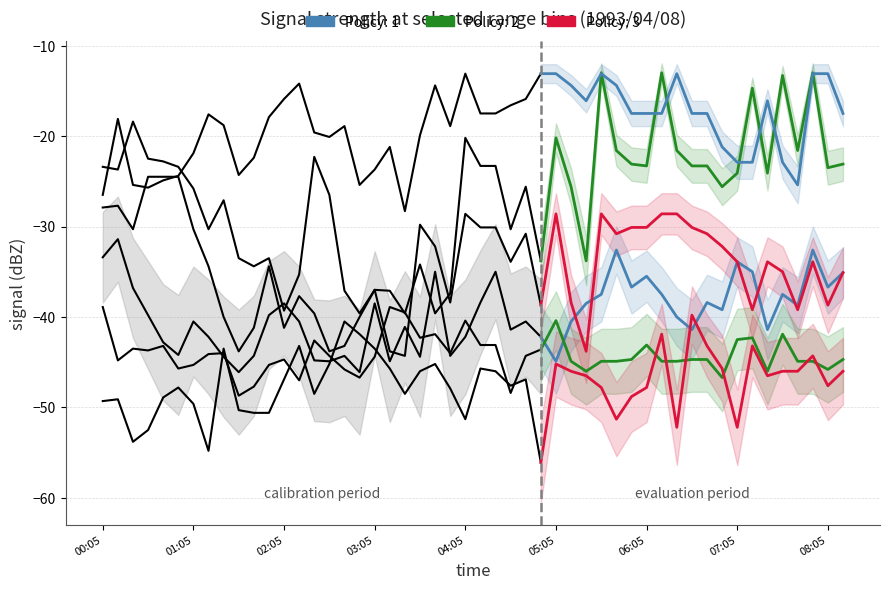

At which label does the data first exceed -41?

00:05